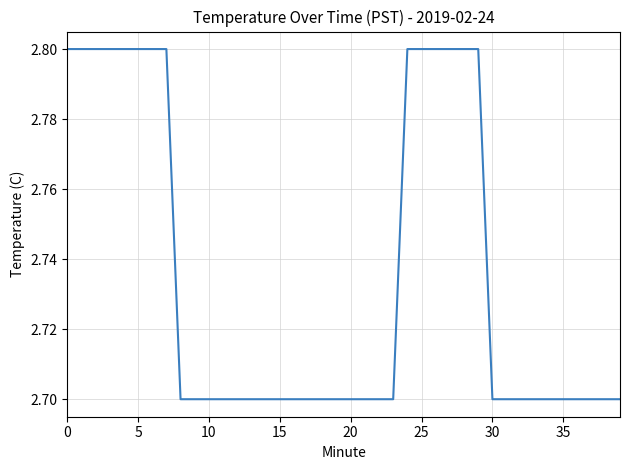

What is the maximum value shown in the chart?

2.8